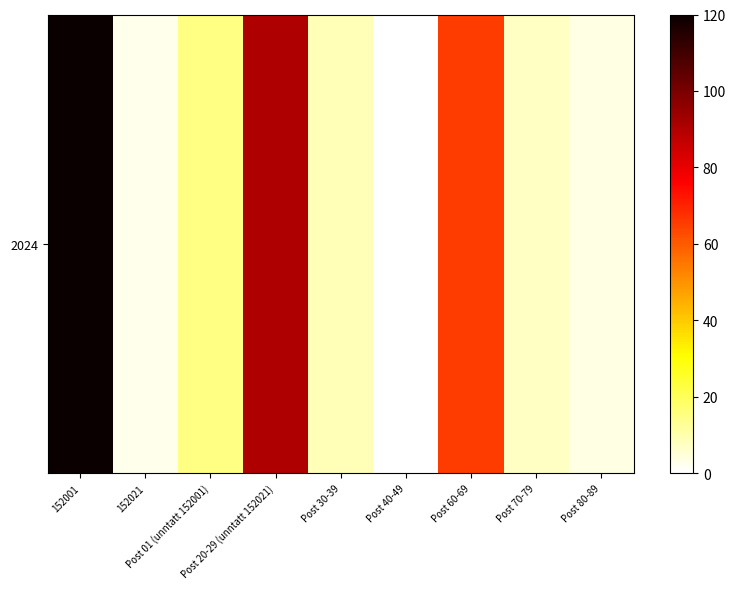

Which has a higher value, 152021 or Post 40-49?

152021